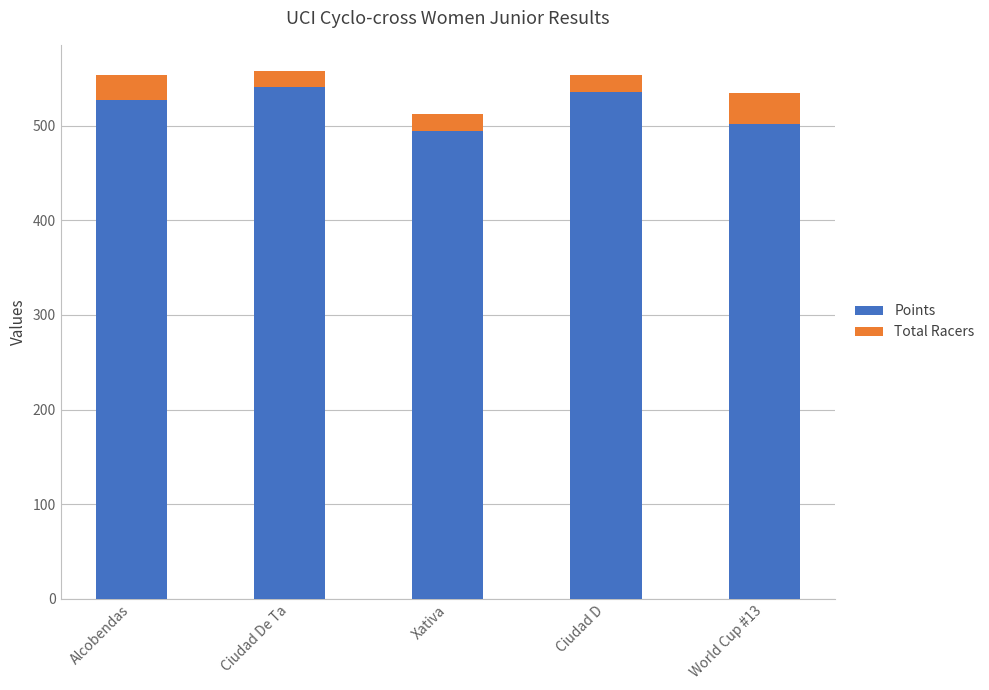

What value does the Points series have at World Cup #13?

501.2